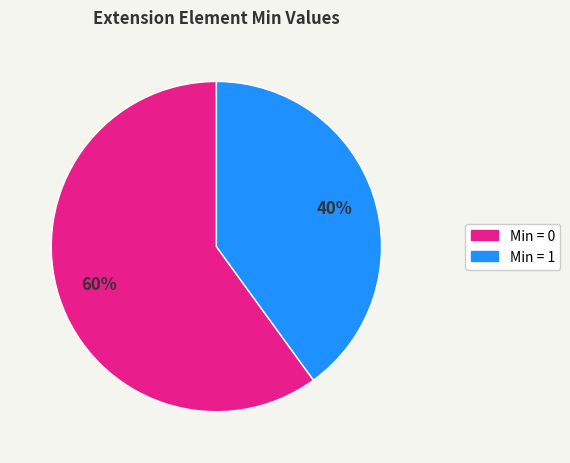

To the nearest percent, what is the difference between the largest and smallest slice percentages?

20%